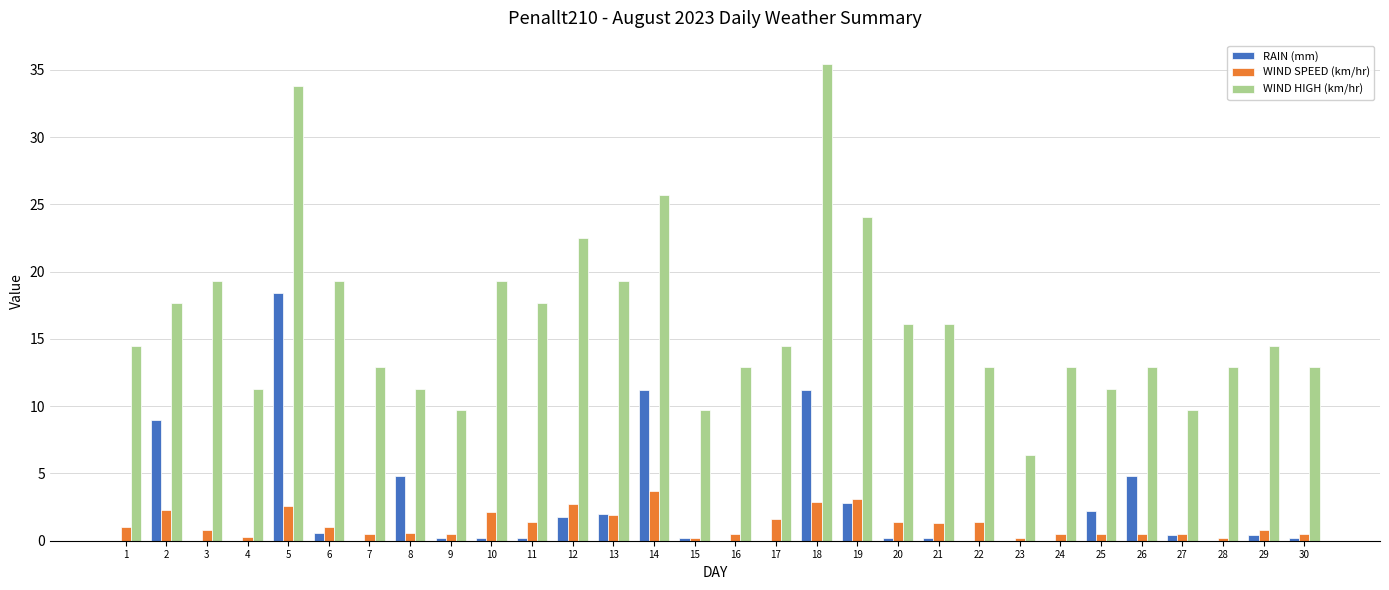

Which series changed the most between 5 and 14?

WIND HIGH (km/hr)